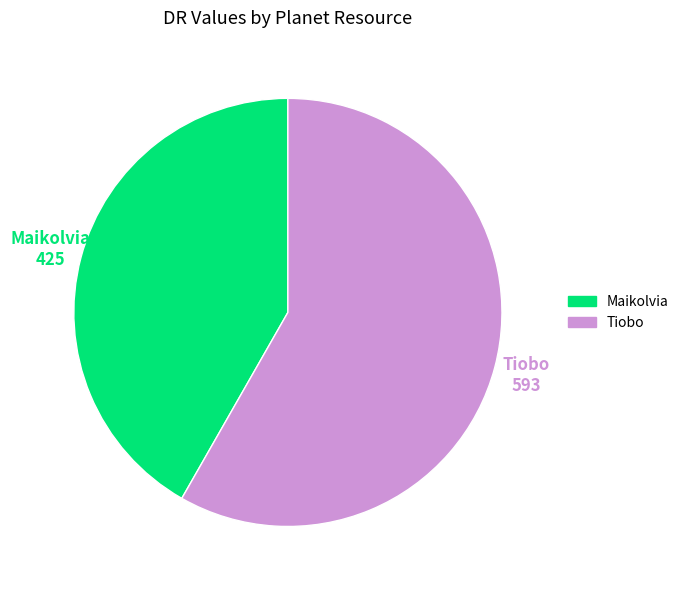

Combined, do Tiobo and Maikolvia account for over 50%?

Yes